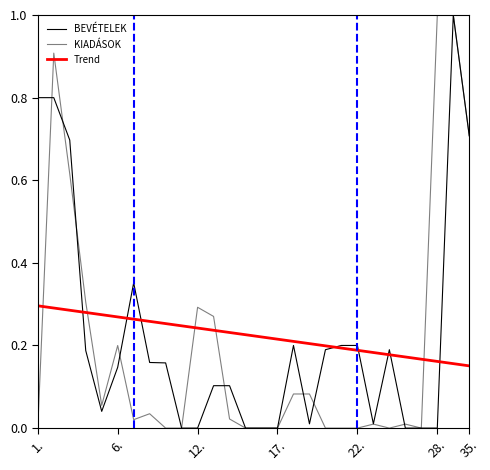

How many lines are shown in the chart?

3